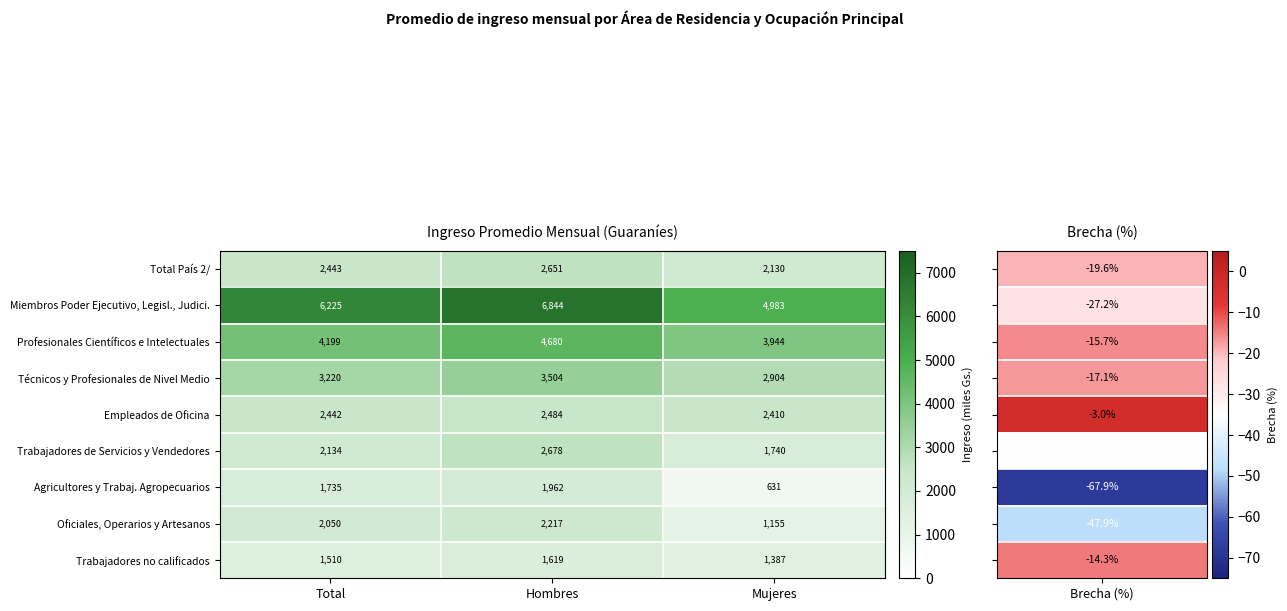

Between Total and Hombres, which series saw the biggest shift?

Miembros Poder Ejecutivo, Legisl., Judici.